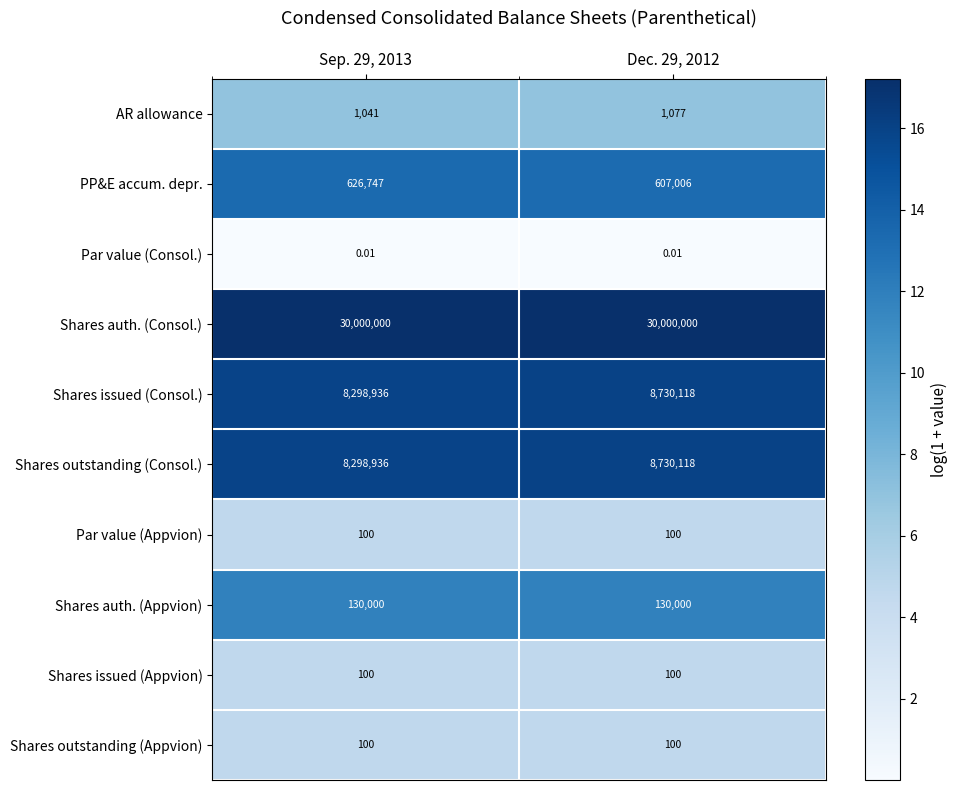

Which series has the largest total across all categories?

Shares auth. (Consol.)